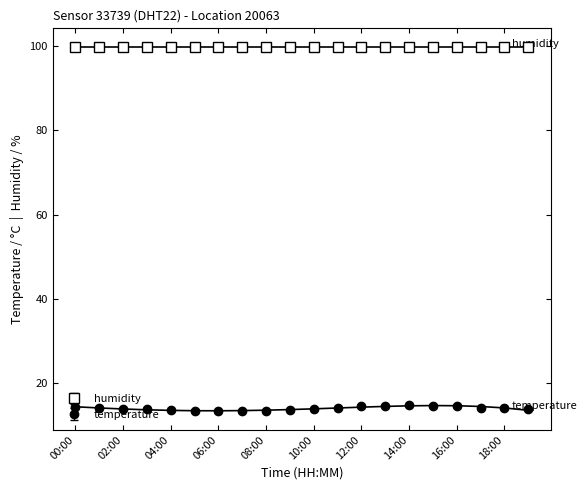

At which category does the data reach its first local peak?

14:00